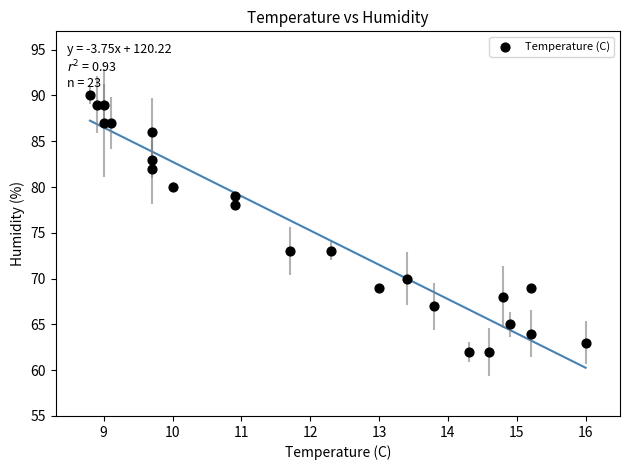

What is the range of Y values (max minus min)?

28